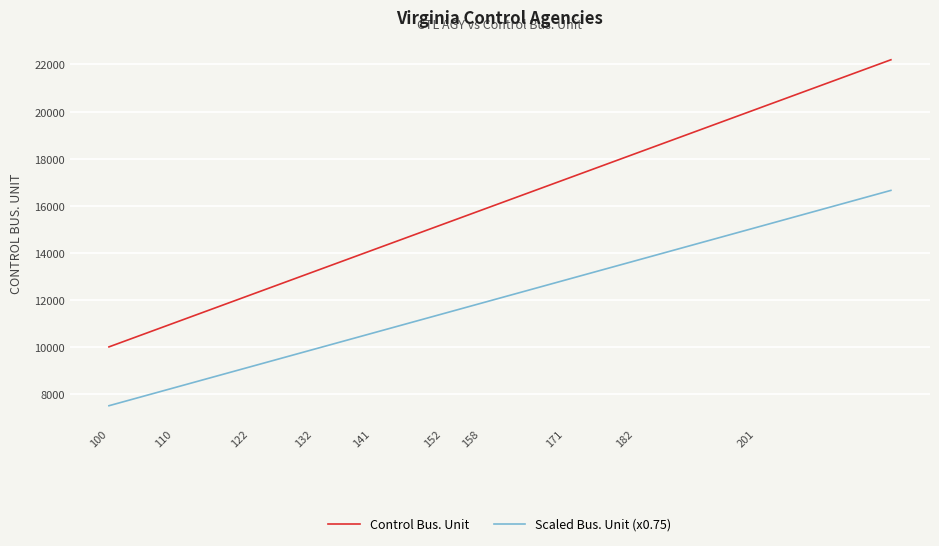

What is the minimum value shown in the chart?

7500